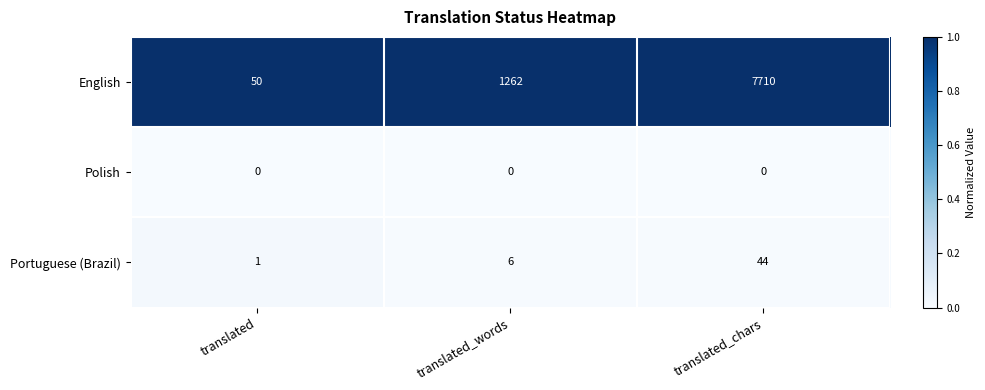

Count the English values in the range 50 to 7710.

3